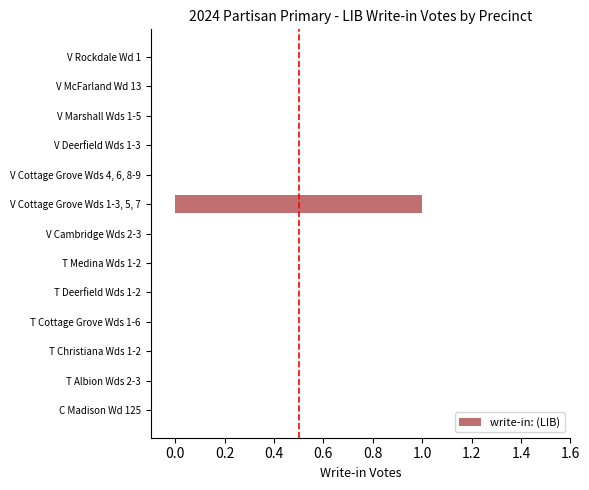

What is the change in value from C Madison Wd 125 to V Cottage Grove Wds 1-3, 5, 7?

+1